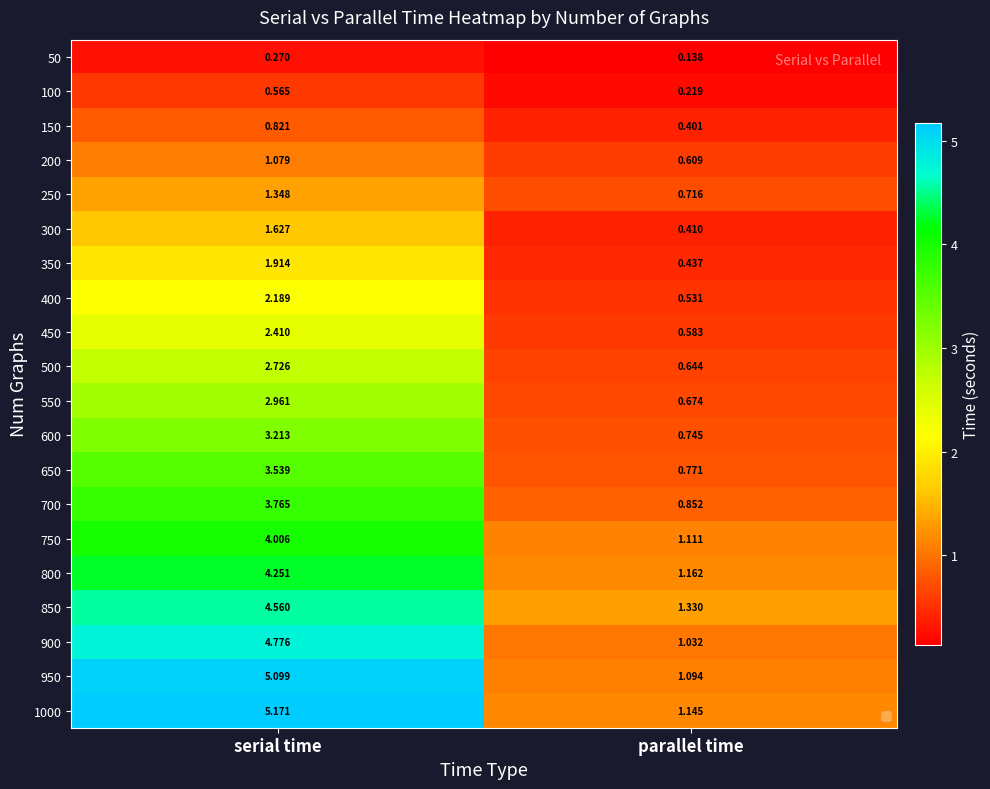

Rank the categories by 350 value from highest to lowest.

serial time, parallel time